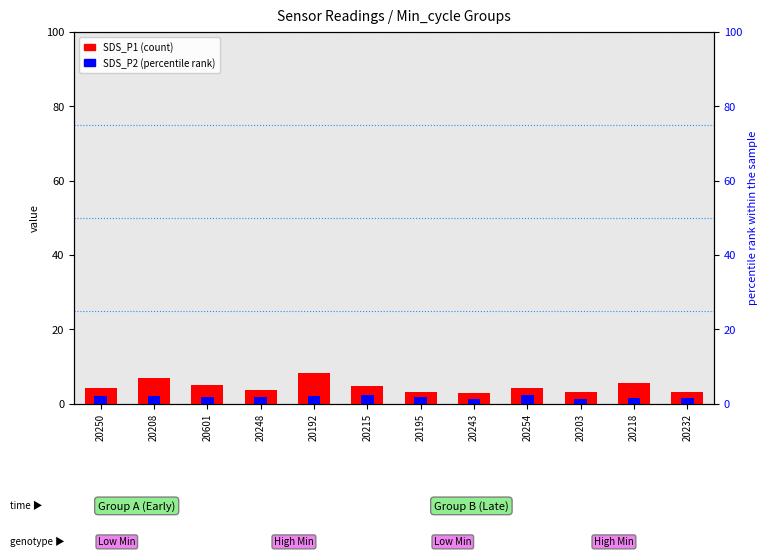

The SDS_P2 series shows 2.3 at 20254. True or false?

True